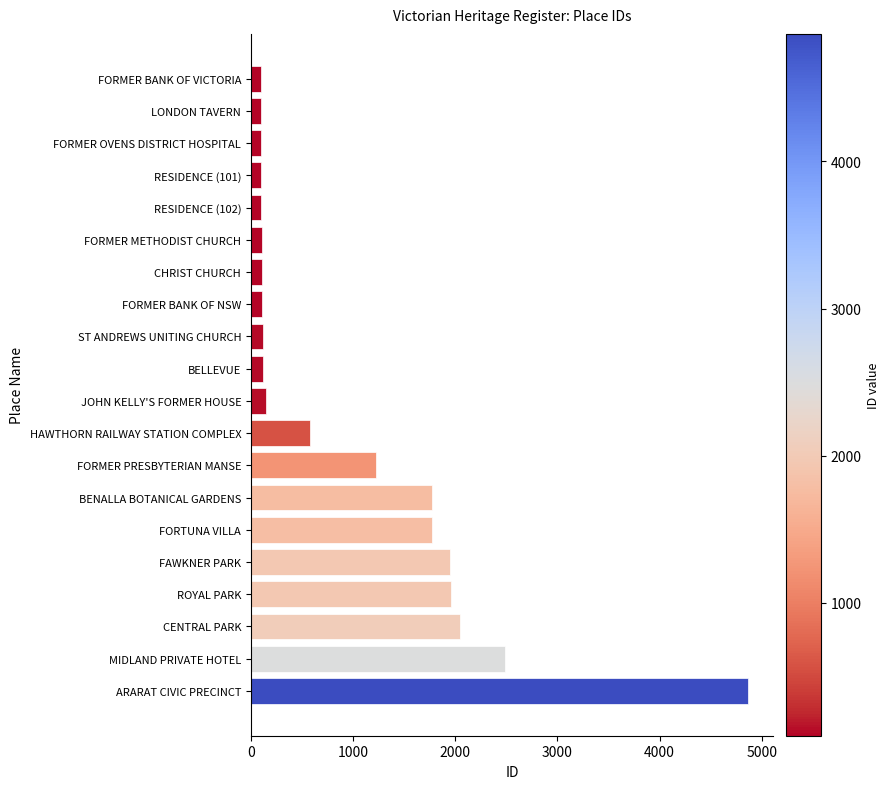

What is the difference between the second highest and minimum values?

2389